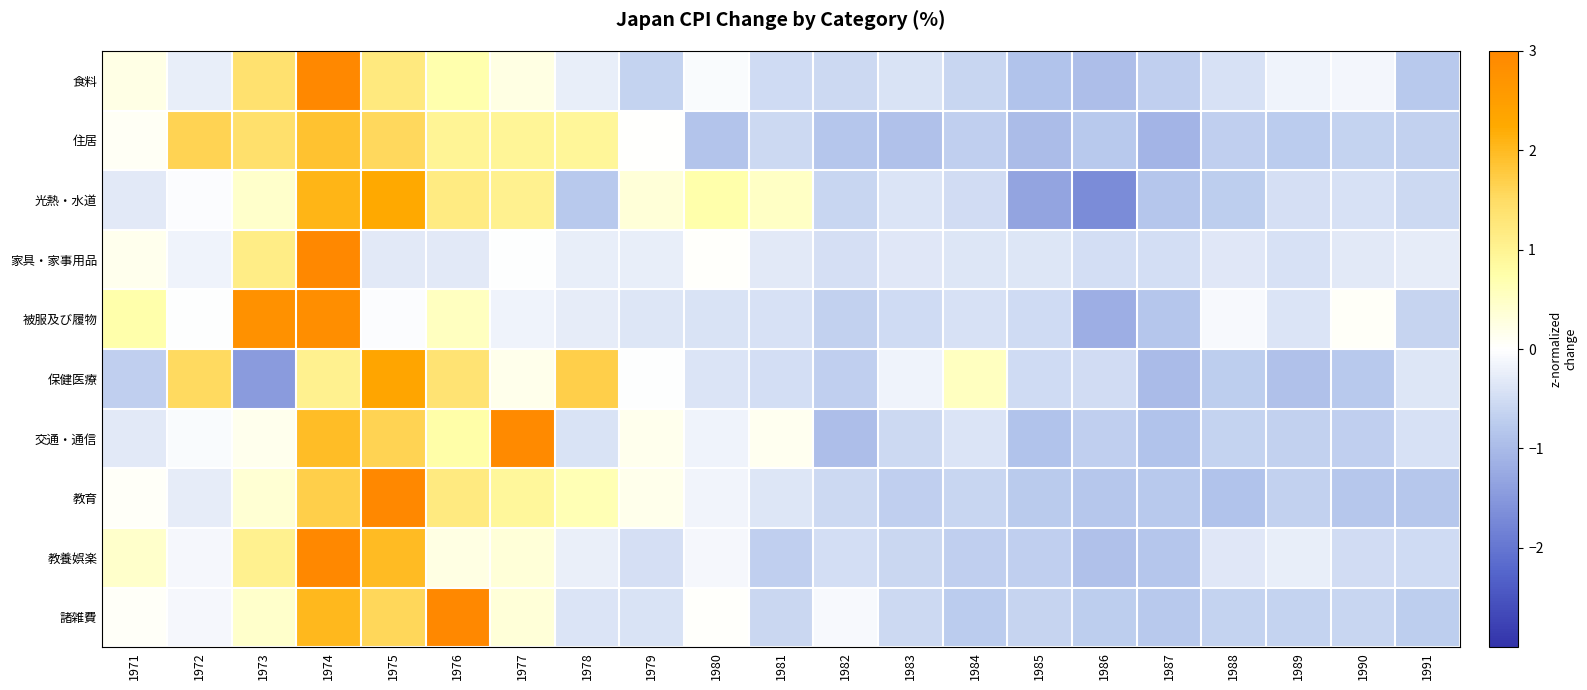

Which has a higher value, 1979 or 1975?

1975